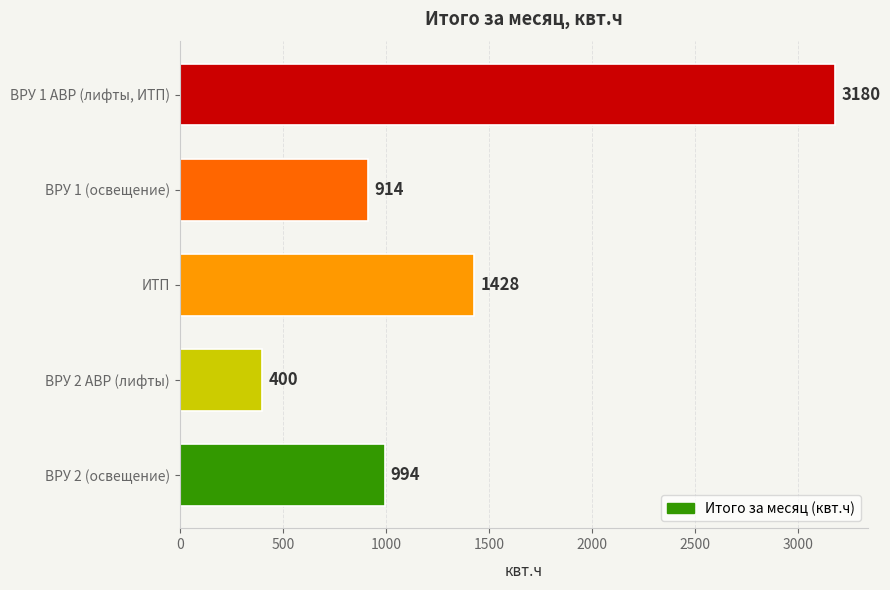

Which has a higher value, ВРУ 2 (освещение) or ВРУ 1 (освещение)?

ВРУ 2 (освещение)